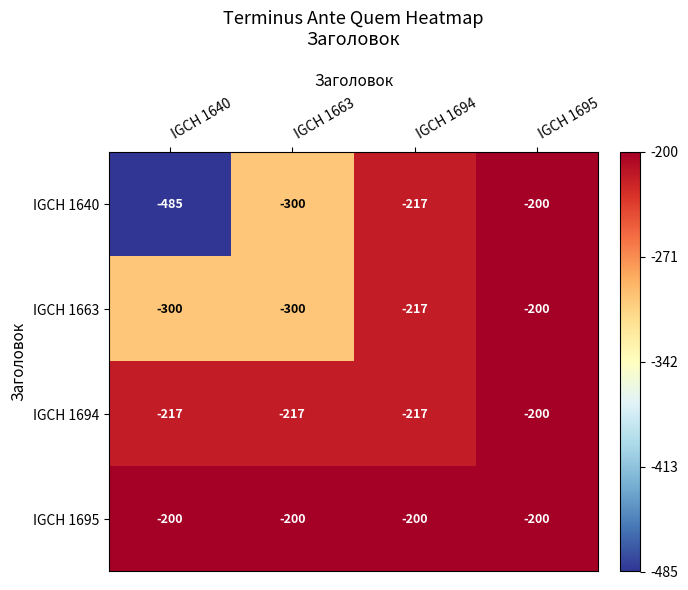

At which category is the sum across all series the highest?

IGCH 1695